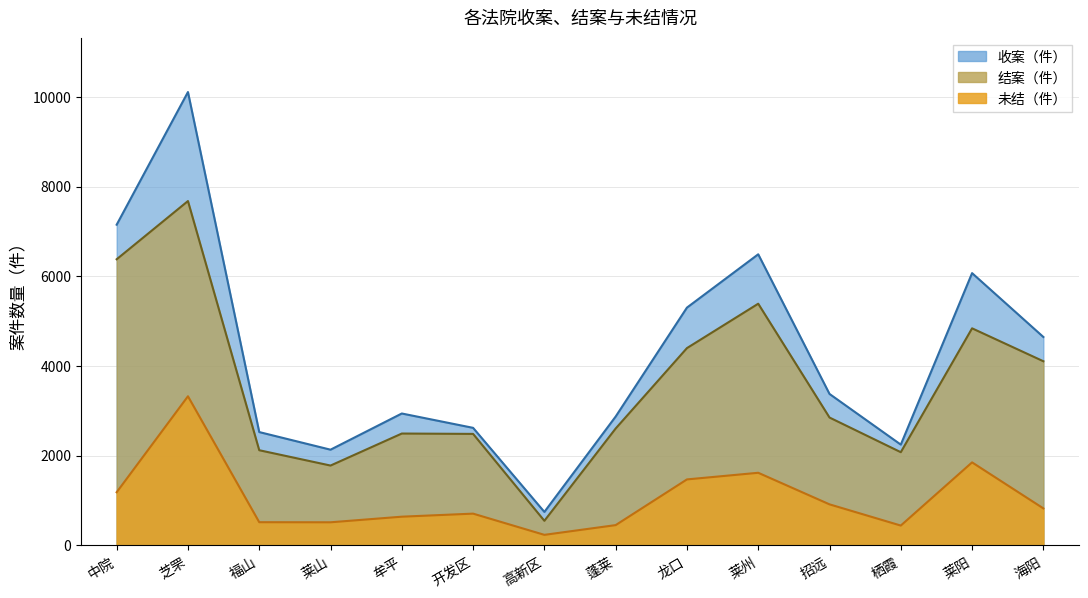

In 收案（件）, how many points are lower than both neighbors (excluding endpoints)?

3